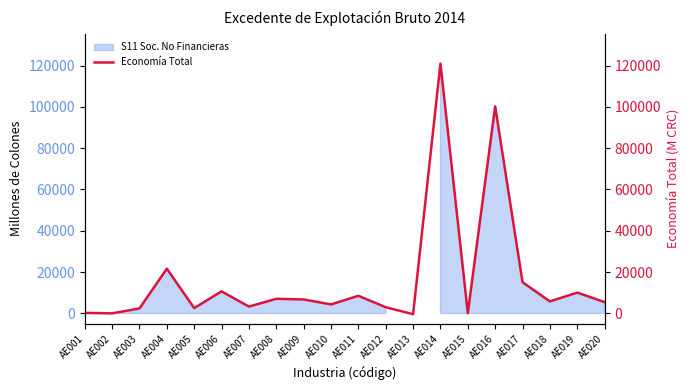

What is the value of the 16th point from the left?

100231.6